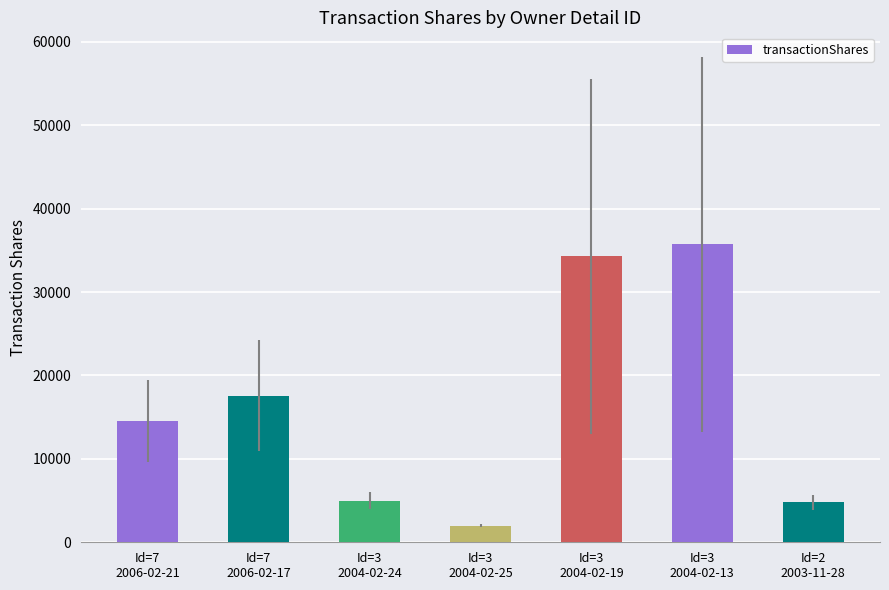

How many series are shown in this chart?

1